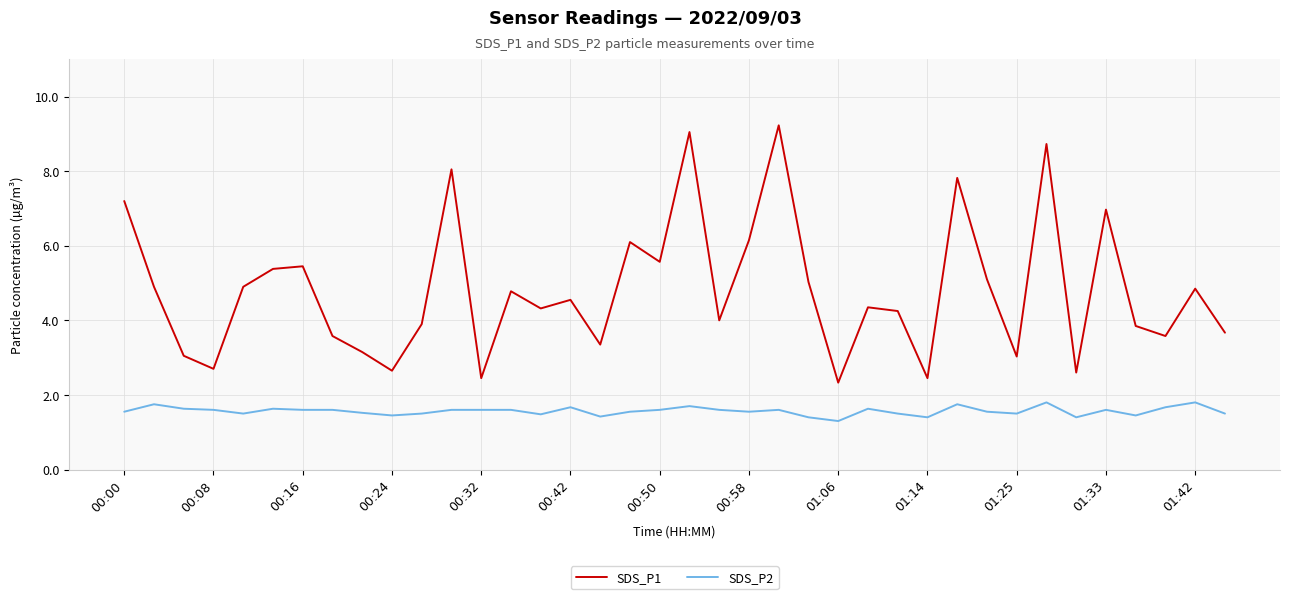

Does the chart display data point markers on the line(s)?

No